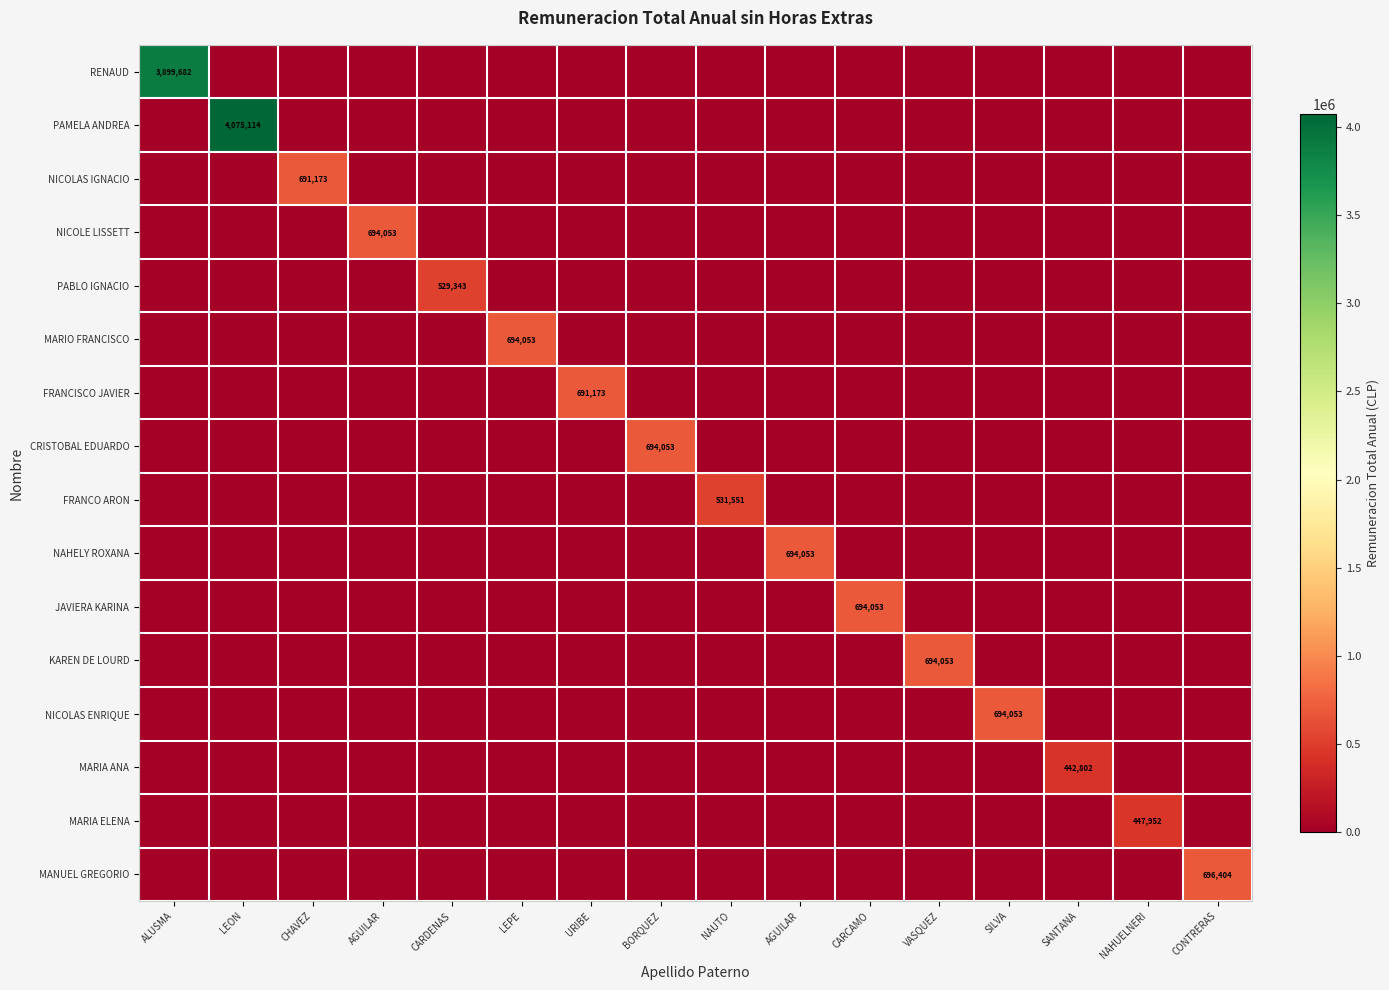

At which label is MARIO FRANCISCO closest to 347026?

ALUSMA